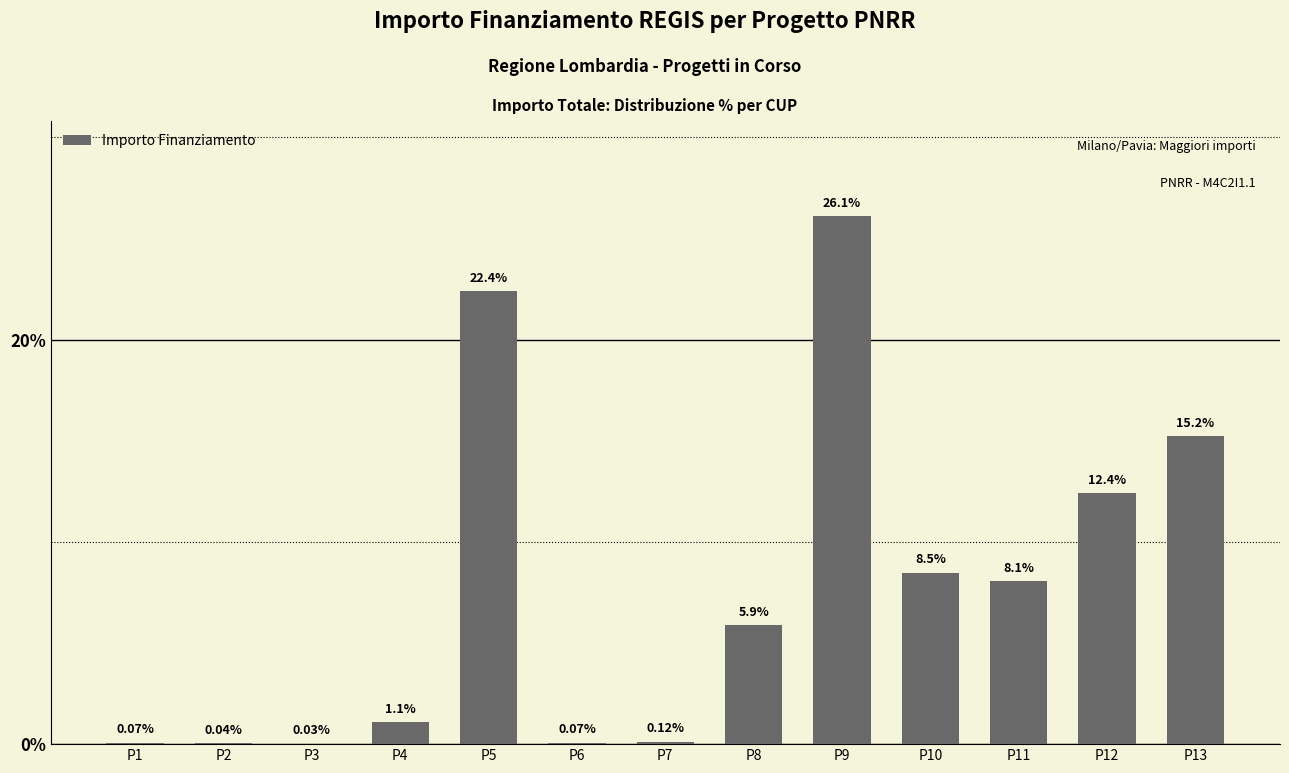

At which label is the value closest to 13?

P12